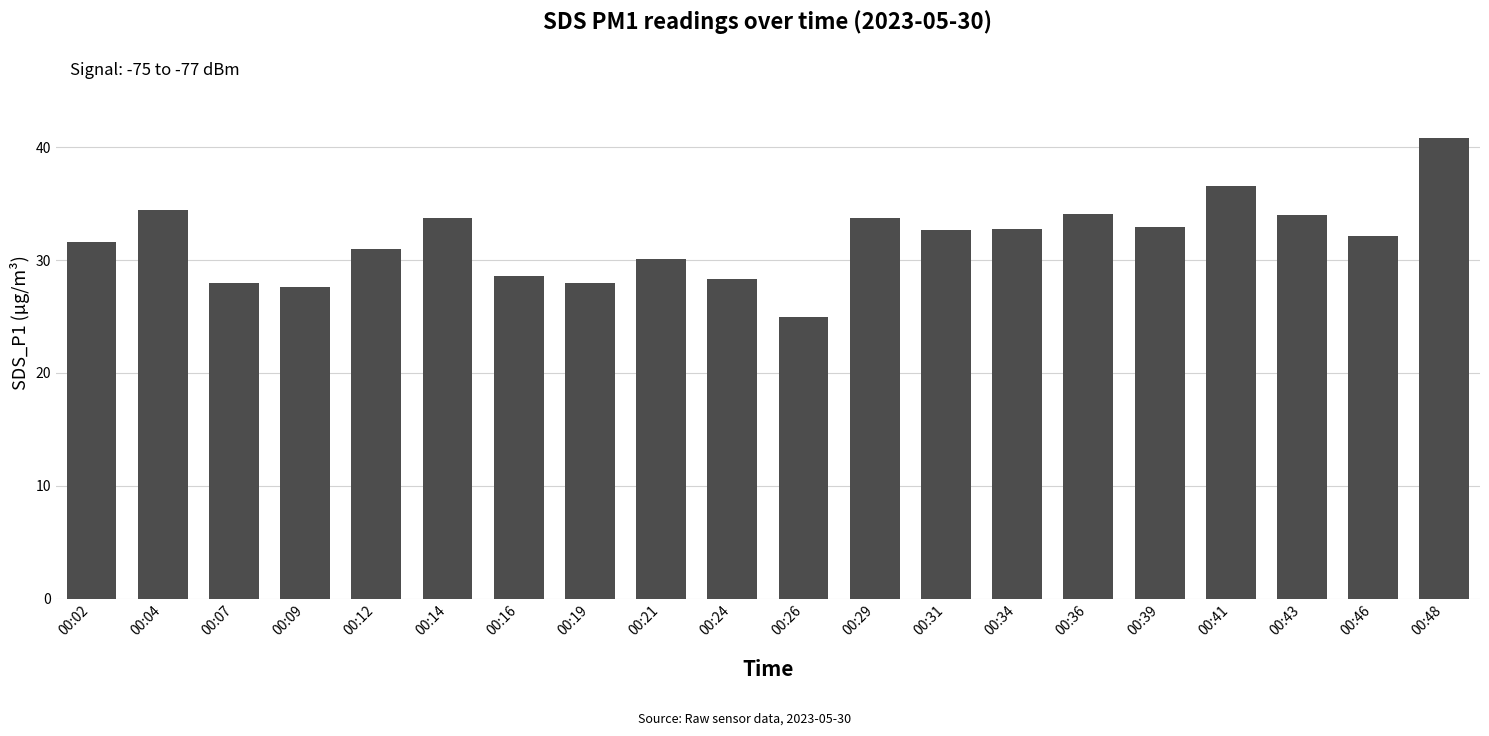

What is the change in value from 00:29 to 00:41?

+2.9